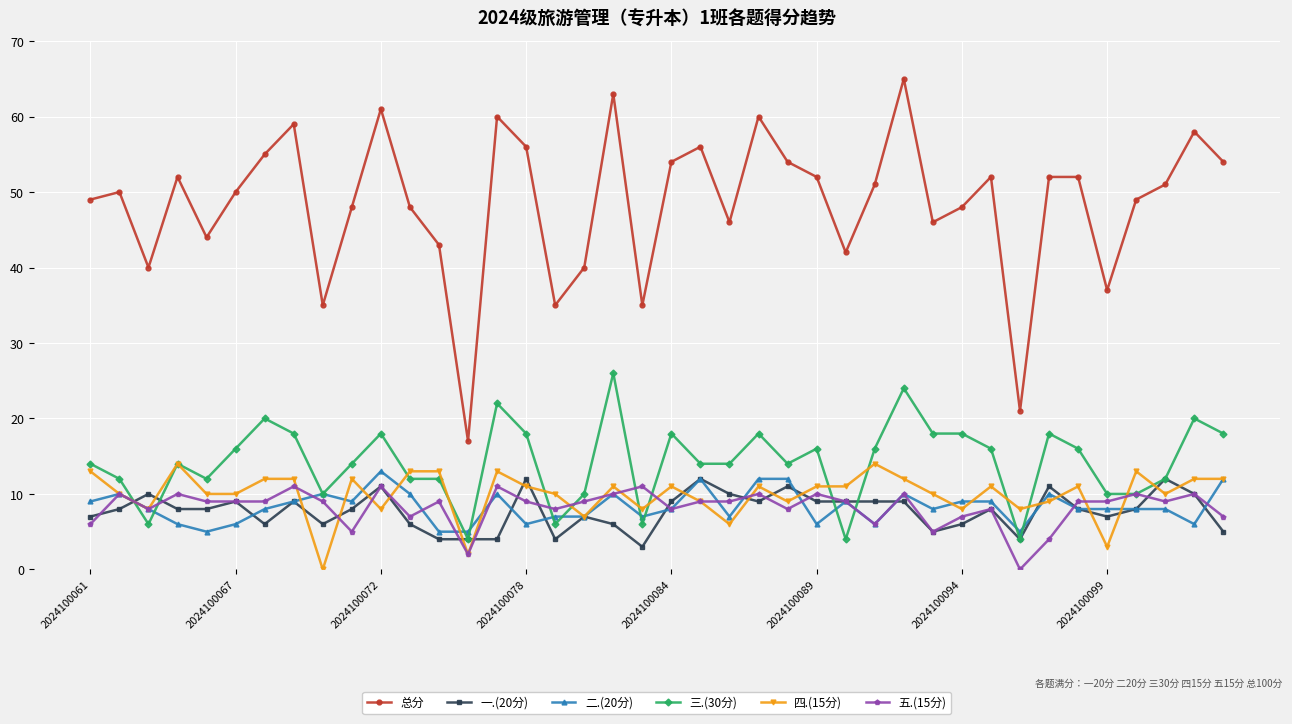

What is the minimum value for 三.(30分)?

4